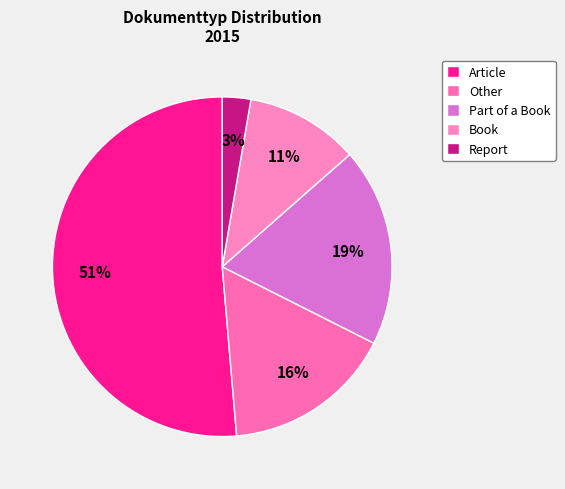

True or false: Book accounts for 11% of the total.

True